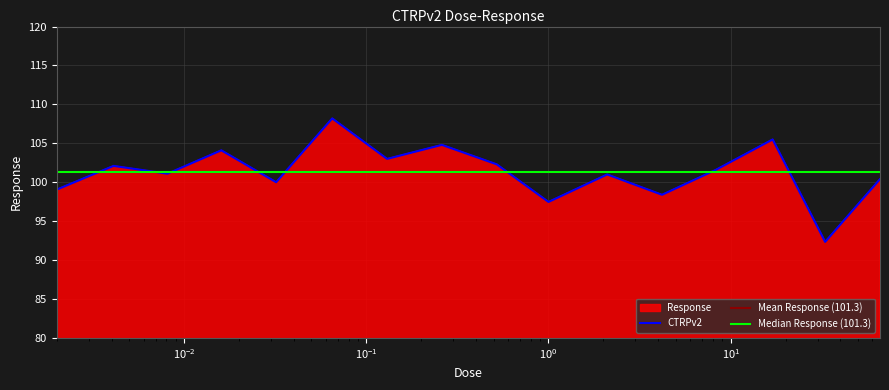

What is the average value?

101.3